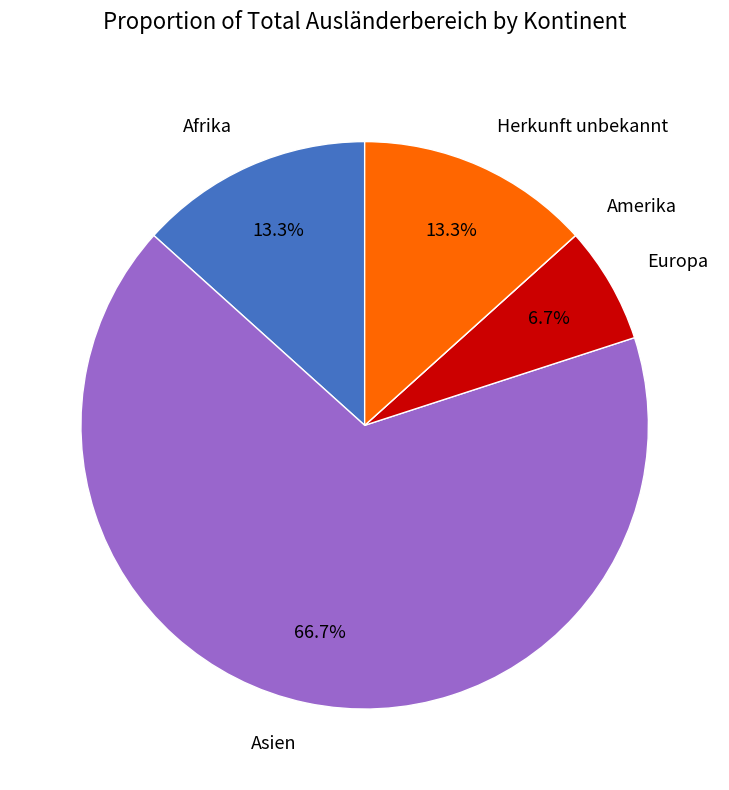

True or false: Herkunft unbekannt accounts for 13% of the total.

True